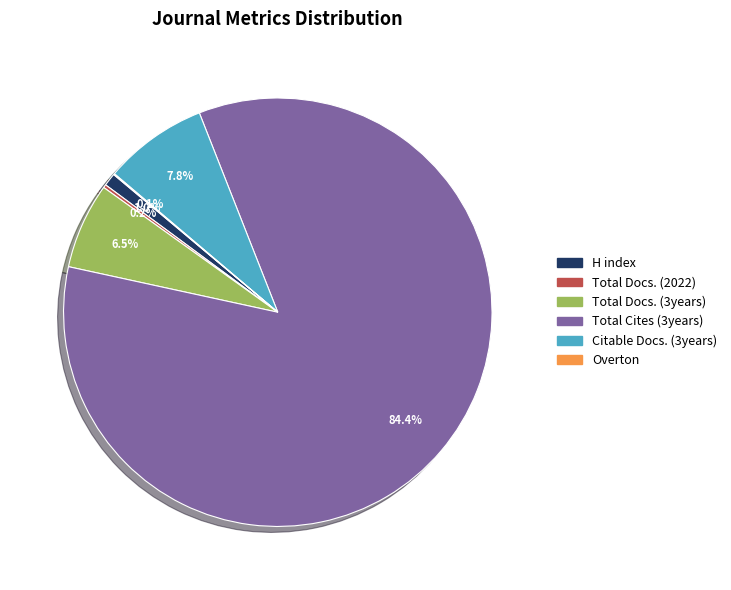

What is the majority slice?

Total Cites (3years)